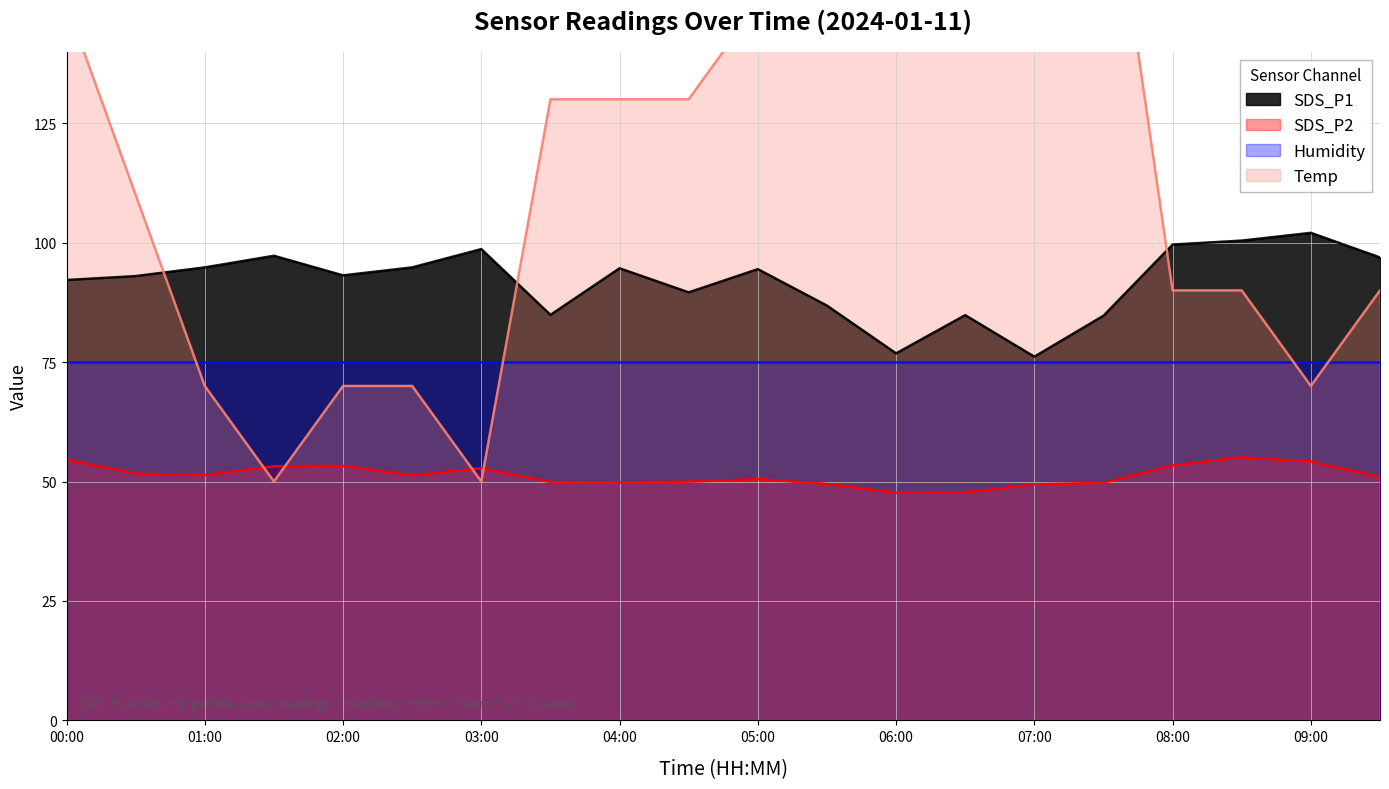

What is the highest value of the SDS_P2 series?

55.1